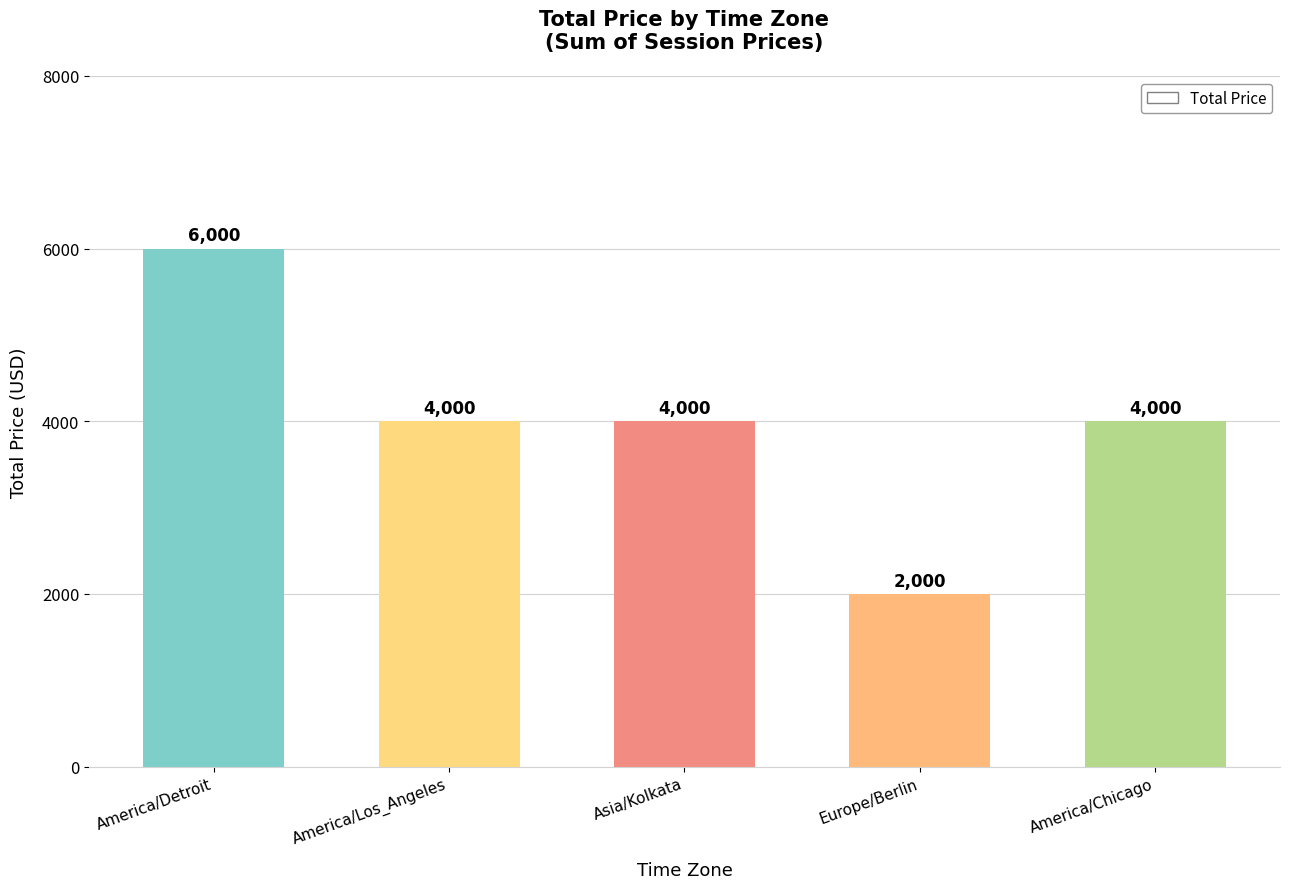

What is the smallest value displayed?

2000